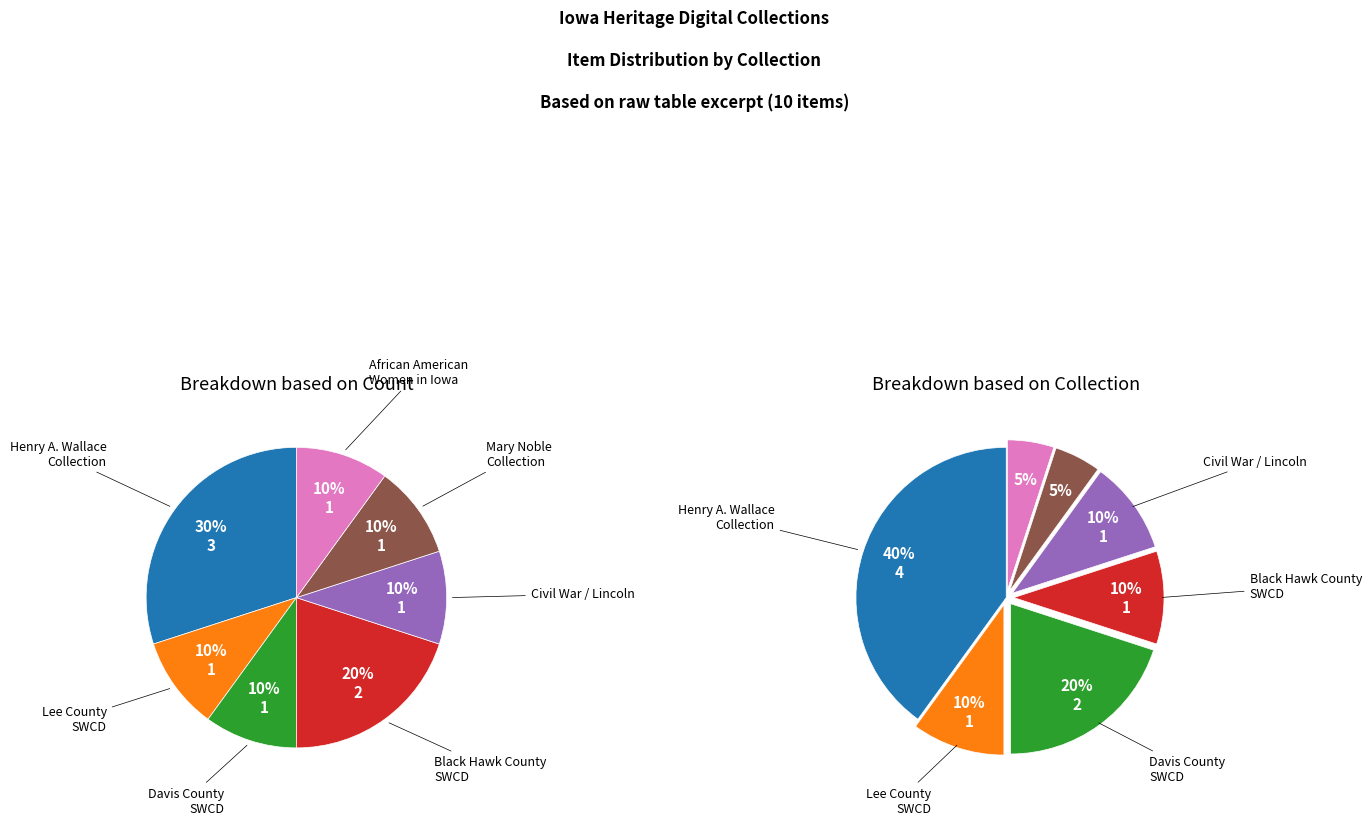

How many slices are in this pie chart?

7